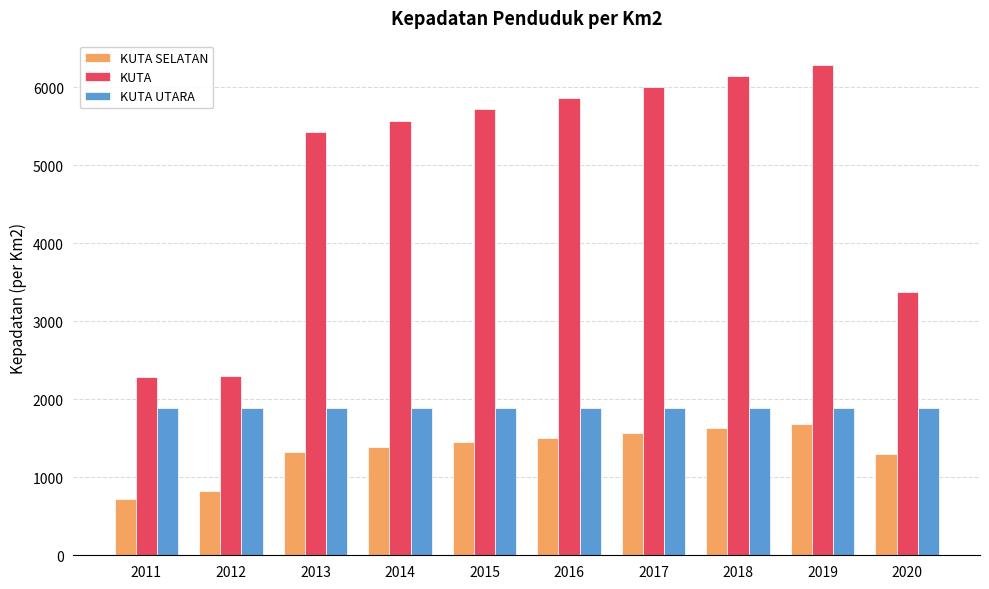

Which series changed the most between 2011 and 2019?

KUTA